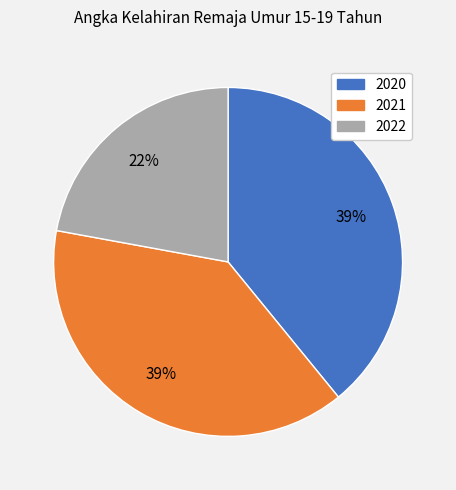

To the nearest percent, what percentage of the pie is 2022?

22%